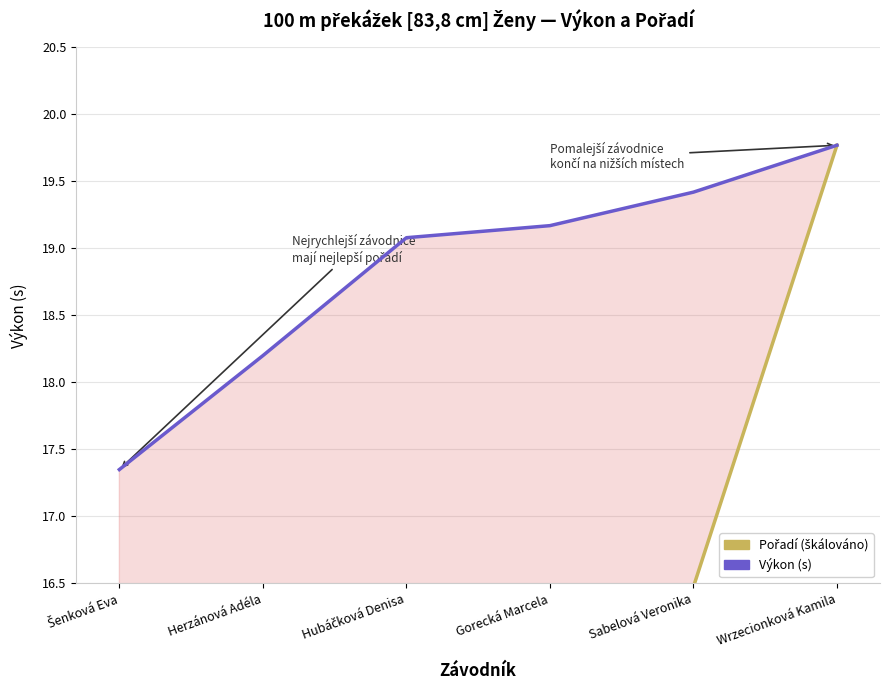

True or false: Výkon (s) and Pořadí (škálováno) cross at least once.

False